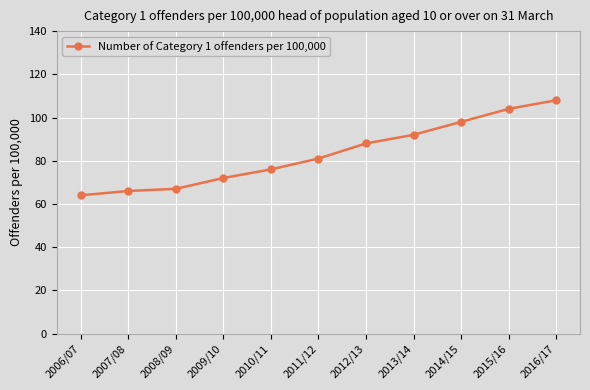

True or false: the data has more than 2 interior local peaks.

False